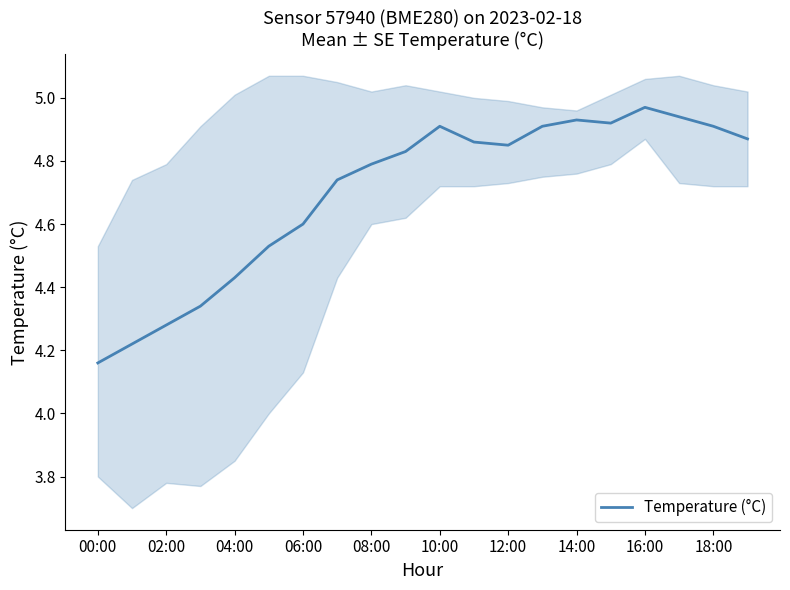

Where is Temperature (°C) nearest to the value 4?

00:00